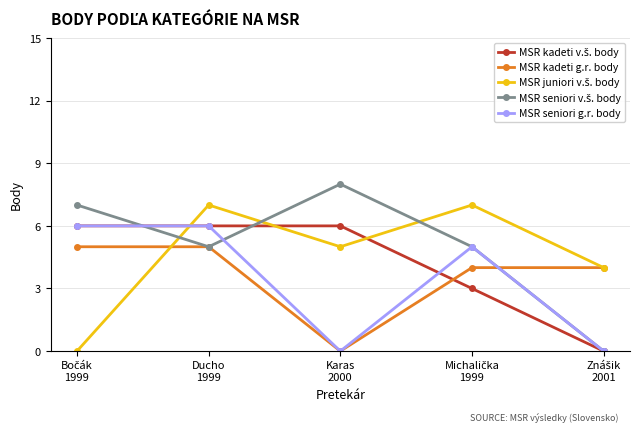

What is the greatest value displayed?

8